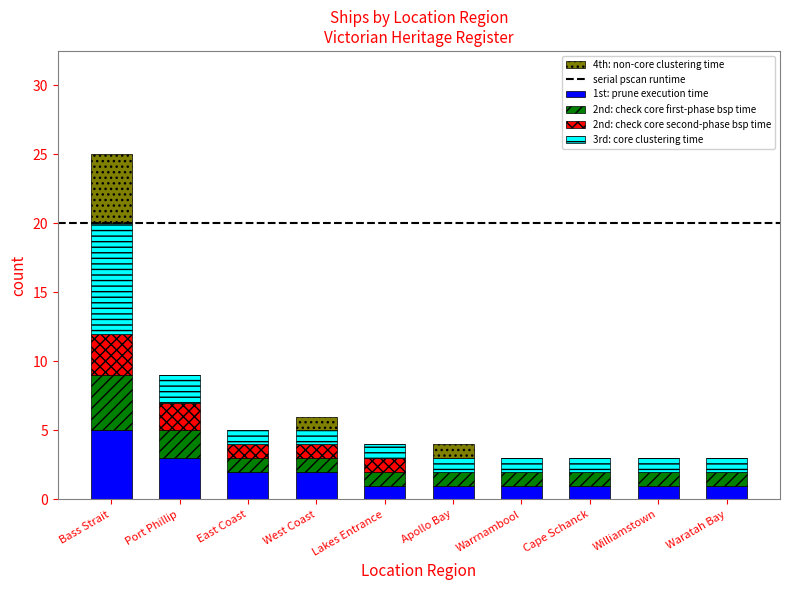

At which category is the sum across all series the highest?

Bass Strait